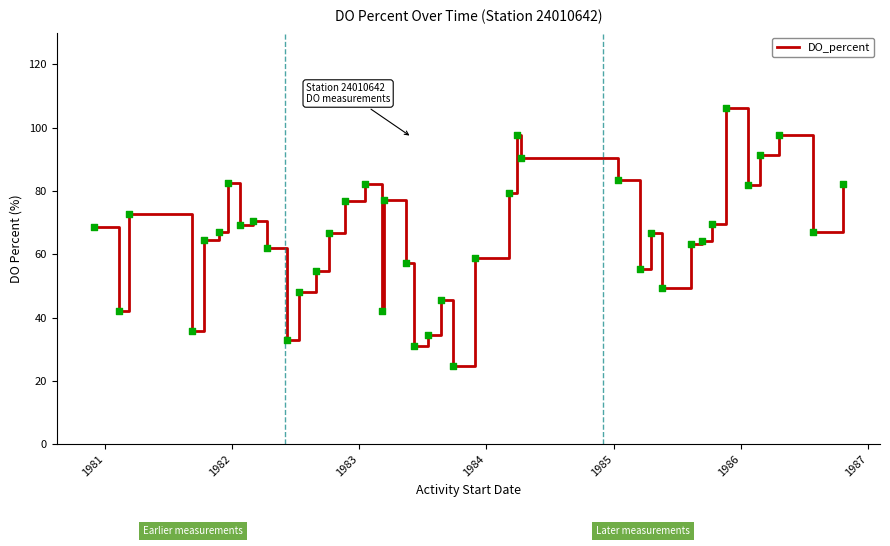

What is the smallest value displayed?

24.7